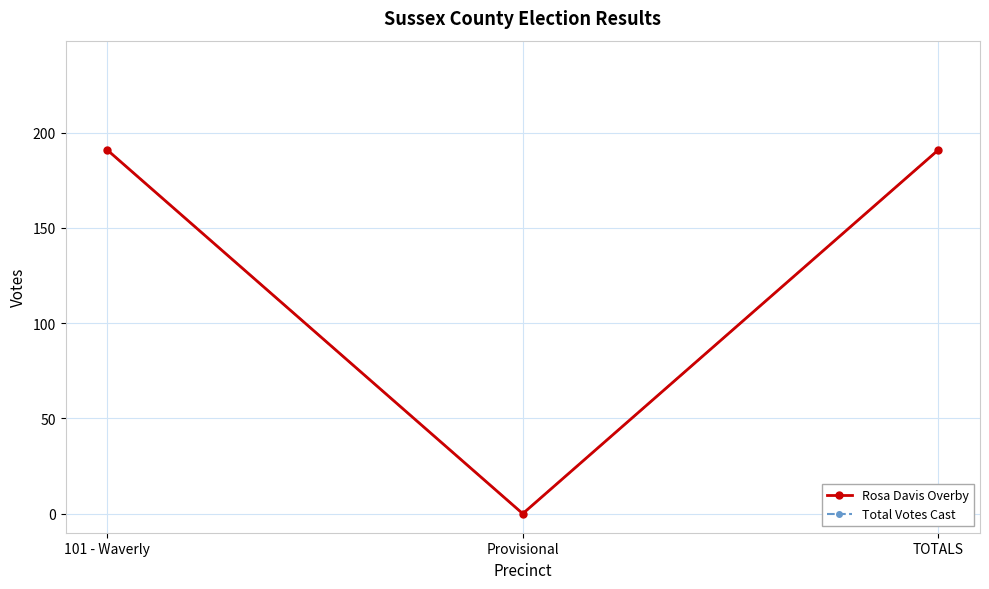

What is the total value across all series at TOTALS?

382